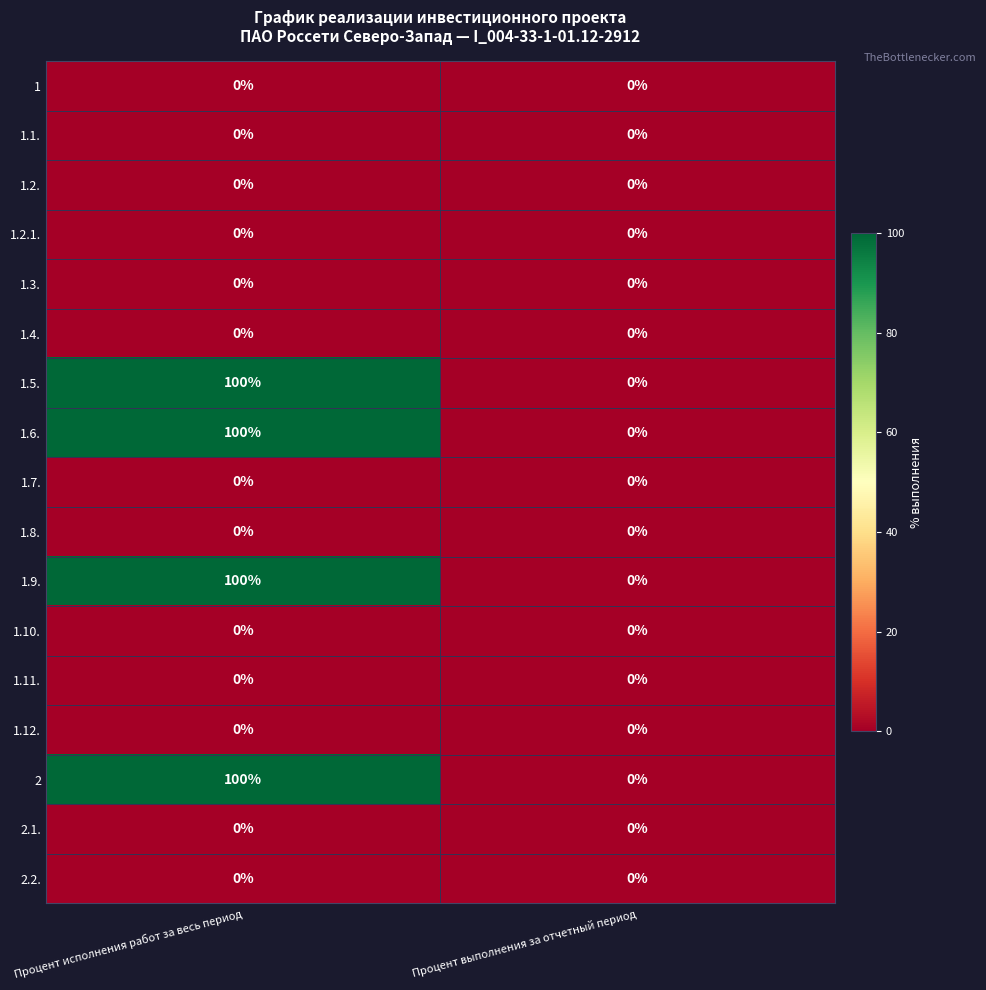

What is the spread (max minus min) of values at Процент исполнения работ за весь период?

100